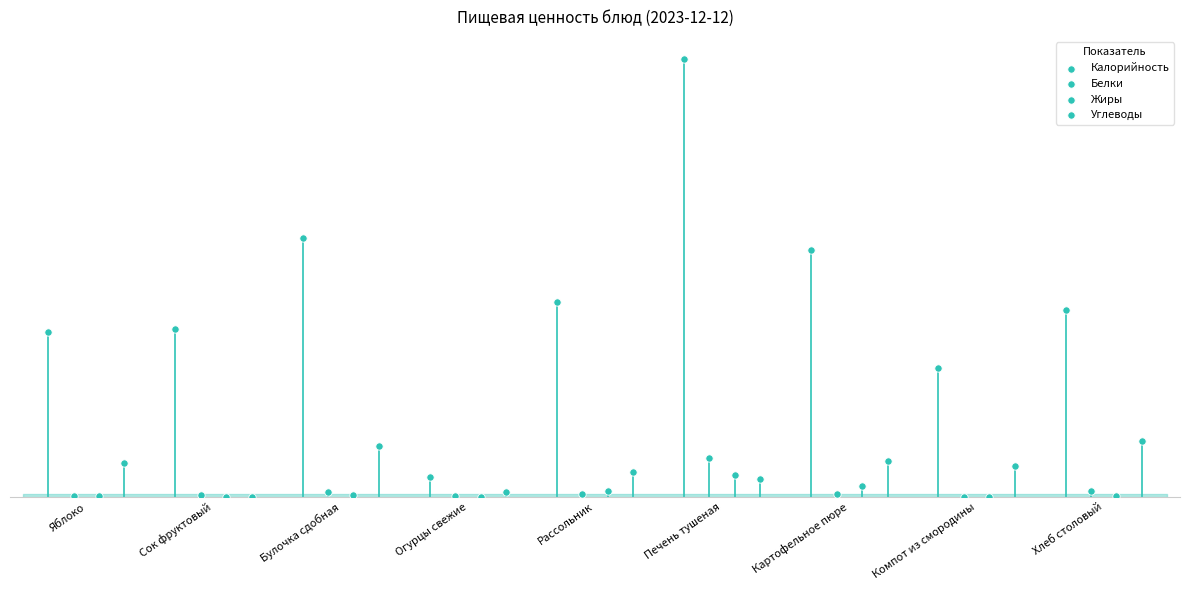

Which series reaches the minimum Y coordinate?

Жиры